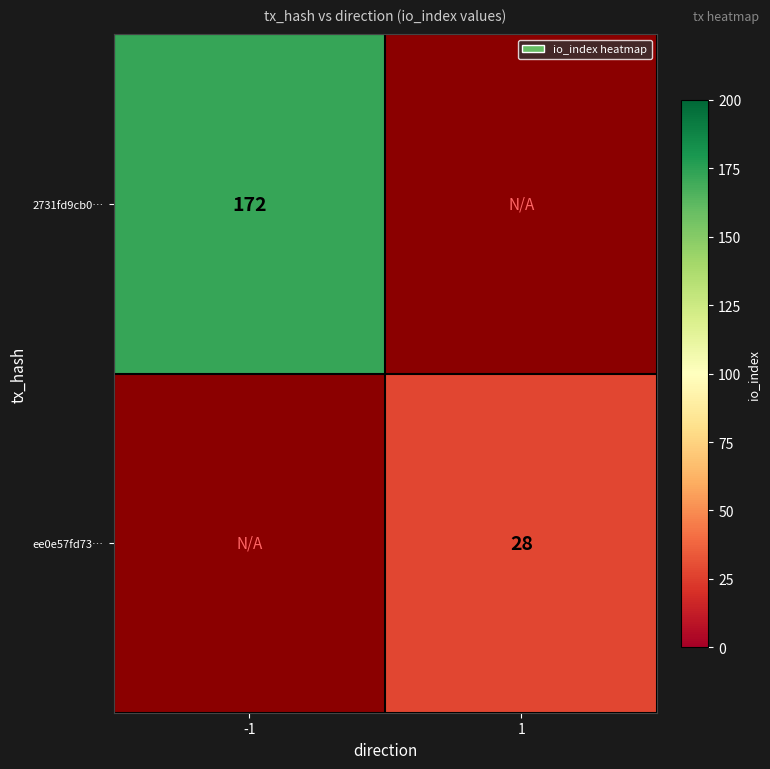

The value of 2731fd9cb0… at -1 is 172. True or false?

True